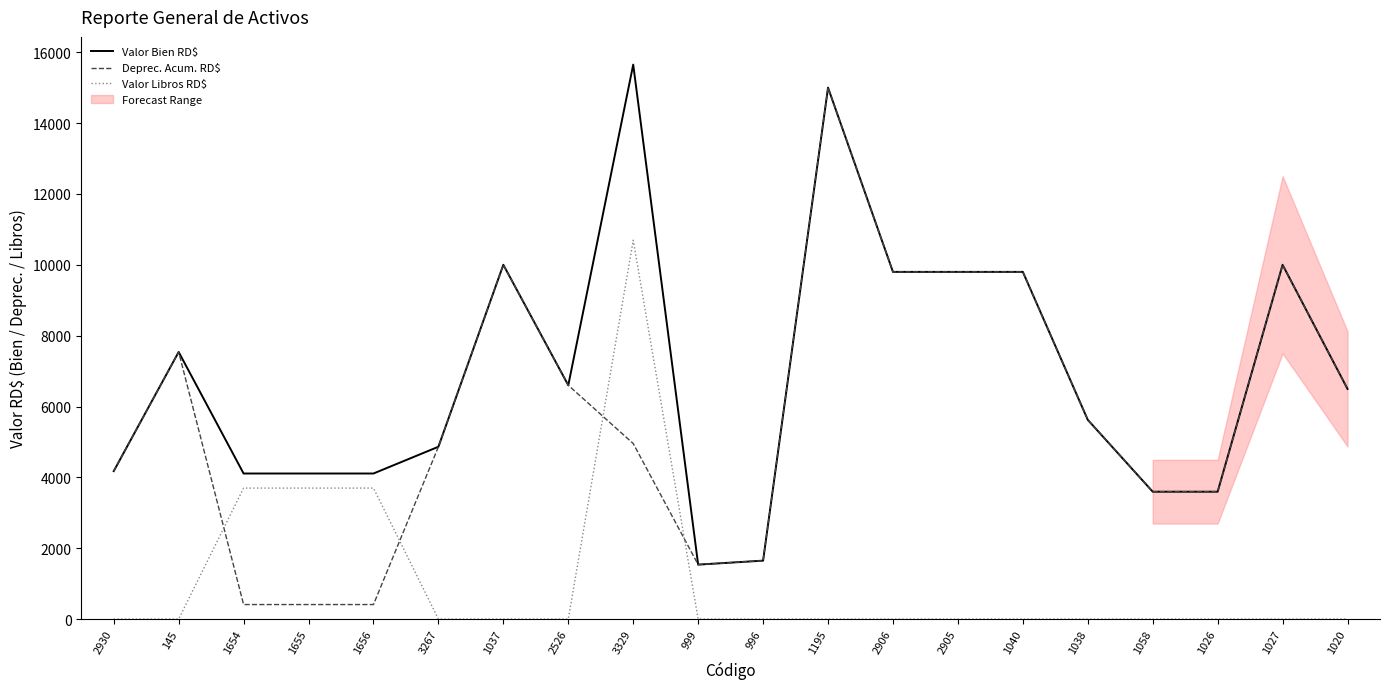

Rank the series at 2905 from lowest to highest value.

Valor Libros RD$, Valor Bien RD$, Deprec. Acum. RD$